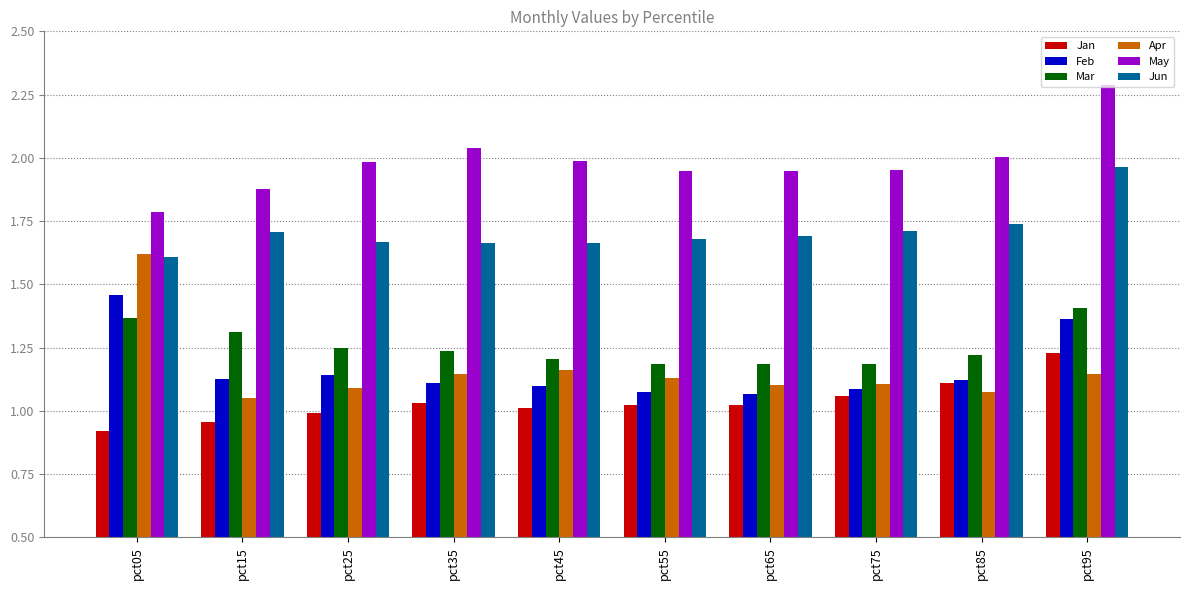

The Jun series shows 2.9 at pct85. True or false?

False